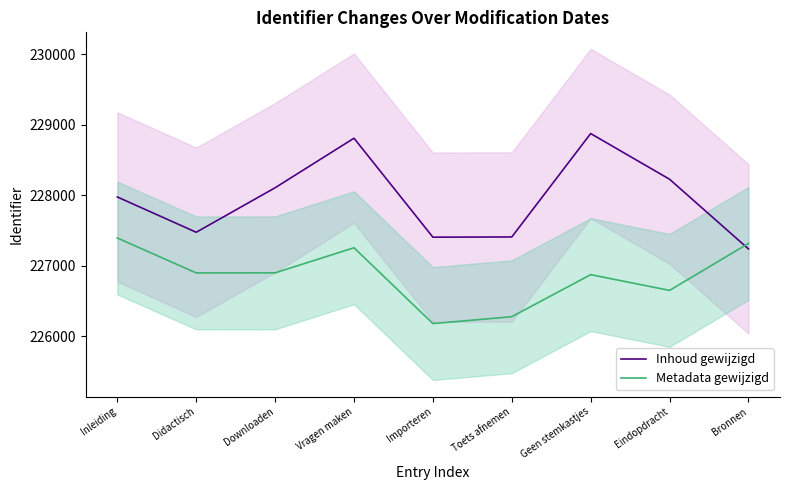

What is the highest value of the Metadata gewijzigd series?

227396.1